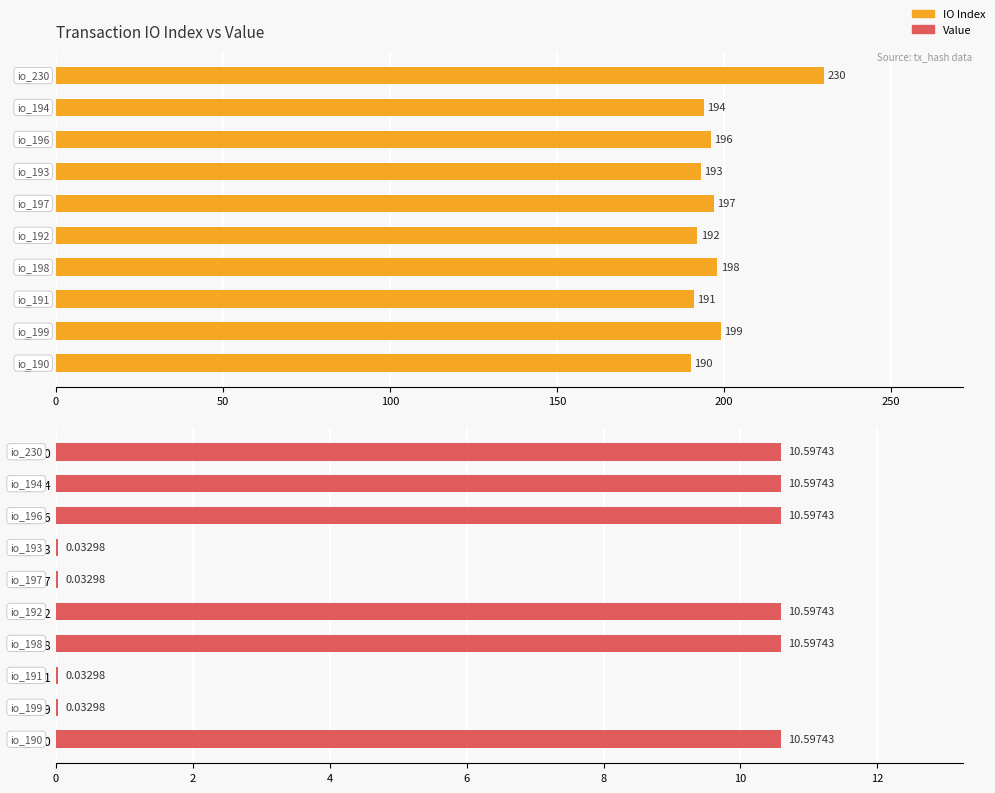

Reading left to right, what are all the values shown in this chart?

IO Index: 230.0	194.0	196.0	193.0	197.0	192.0	198.0	191.0	199.0	190.0
Value: 10.6	10.6	10.6	0.0	0.0	10.6	10.6	0.0	0.0	10.6